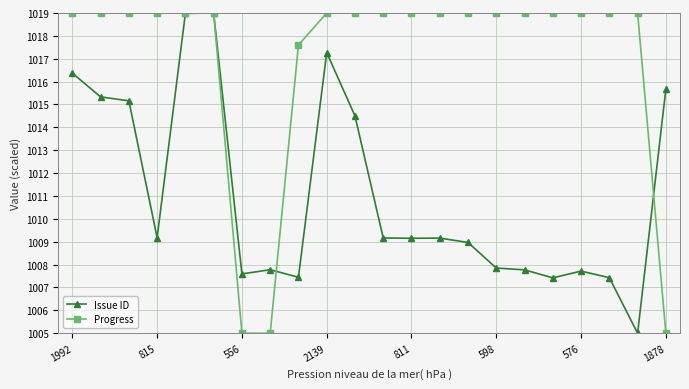

Rank the series by their average value, from highest to lowest.

Progress, Issue ID